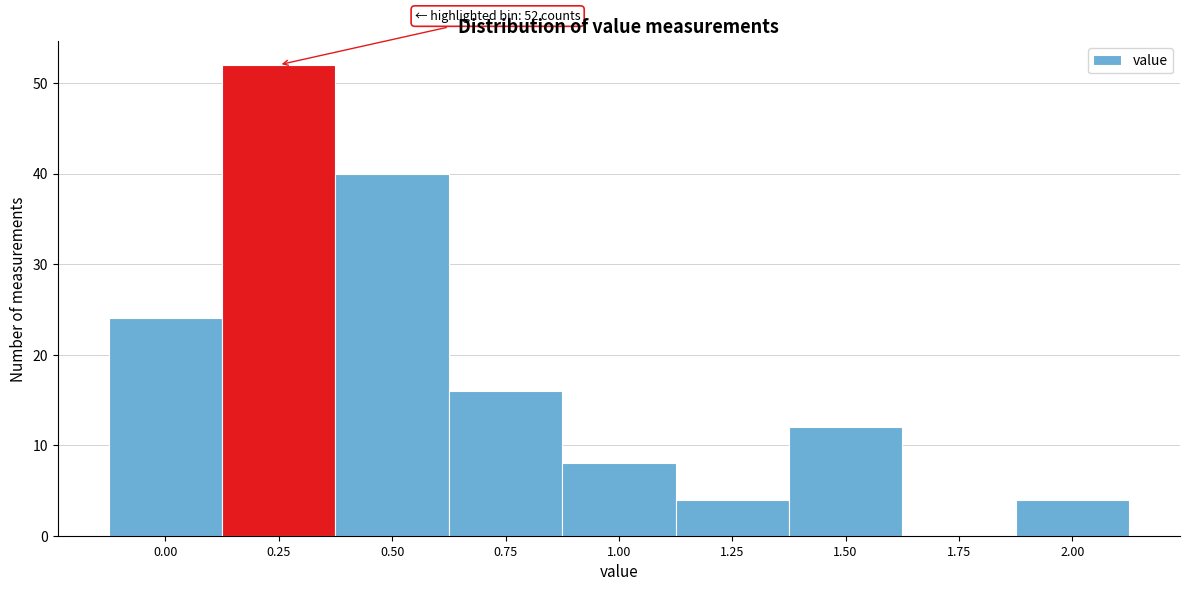

Reading left to right, what are all the values shown in this chart?

0.00=24	0.25=52	0.50=40	0.75=16	1.00=8	1.25=4	1.50=12	1.75=0	2.00=4